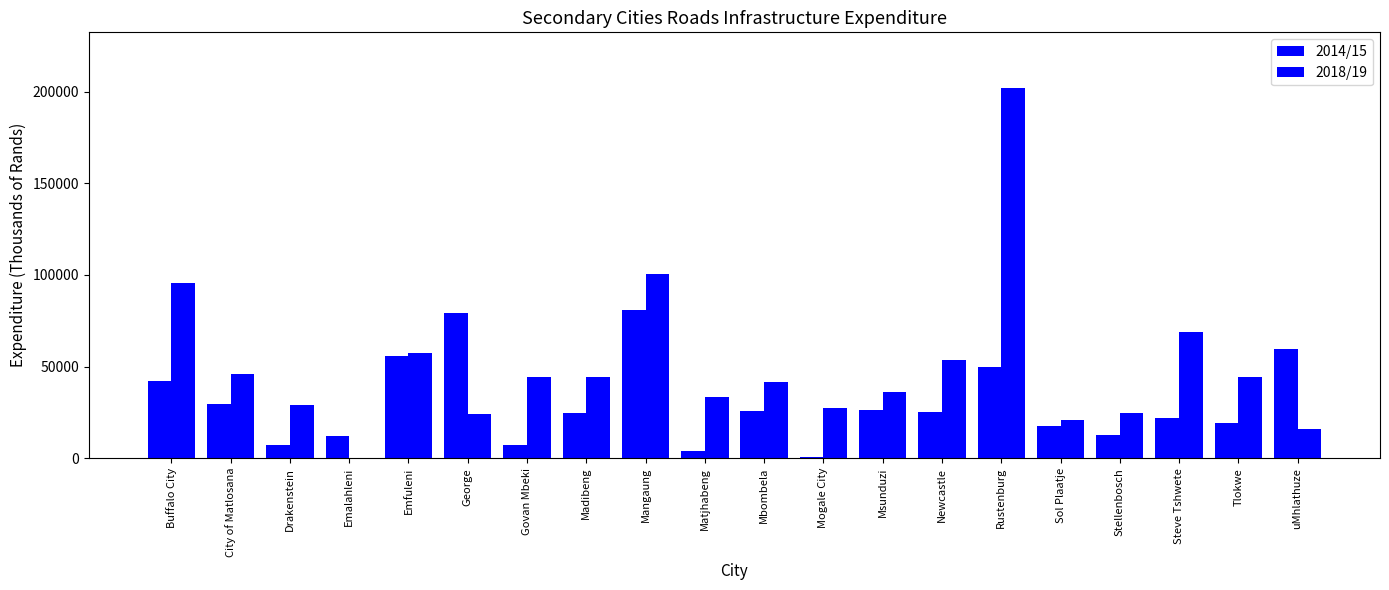

Reading right to left, extract all data points from this chart.

2014/15: 59435	19210	21703	12687	17331	49676	25486	26565	479	25994	3892	80702	24410	7331	79042	55542	12059	7010	29769	42405
2018/19: 15846	44526	69133	24599	20900	202067	53790	36315	27625	41593	33442	100552	44400	44570	23885	57257	0	29096	46066	95600